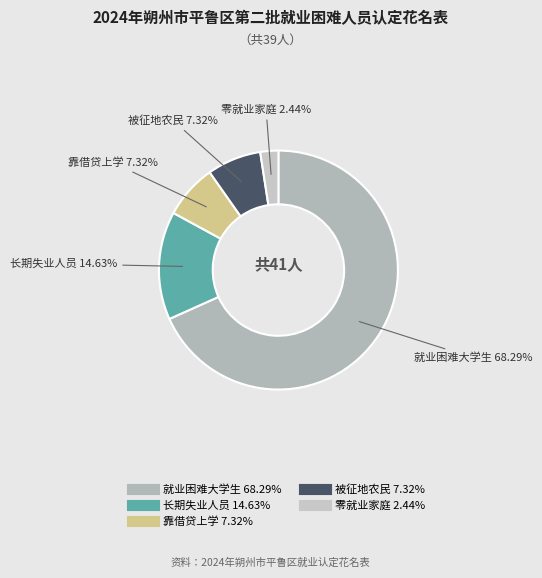

What is the smallest slice in the pie chart?

零就业家庭